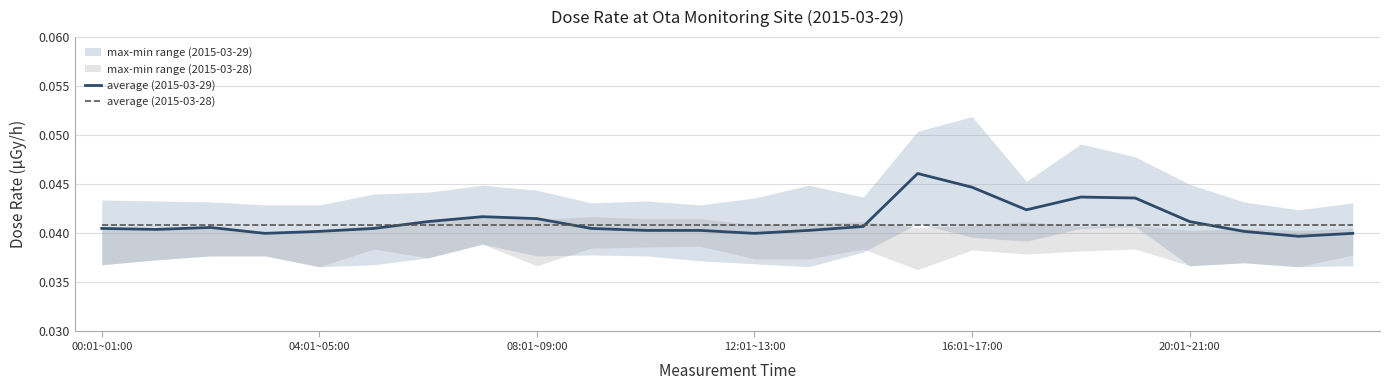

Does the chart have visible grid lines?

Yes